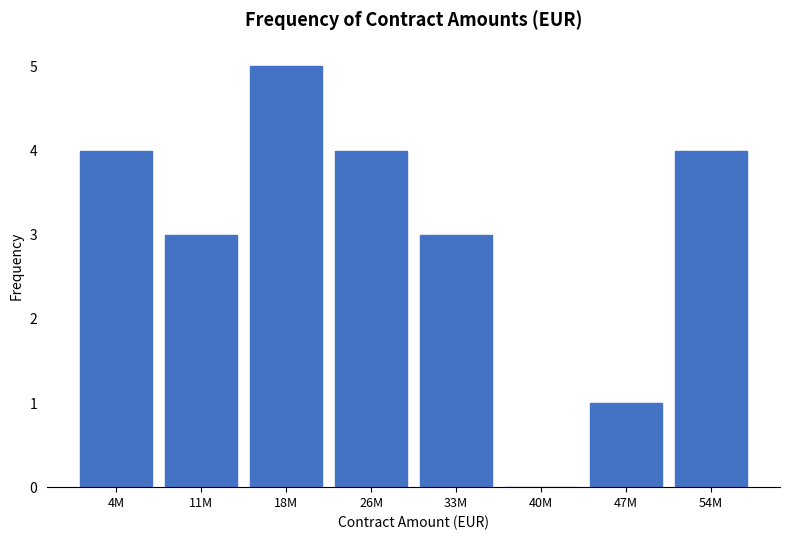

Reading left to right, list all the values displayed in this chart.

4M=4	11M=3	18M=5	26M=4	33M=3	40M=0	47M=1	54M=4